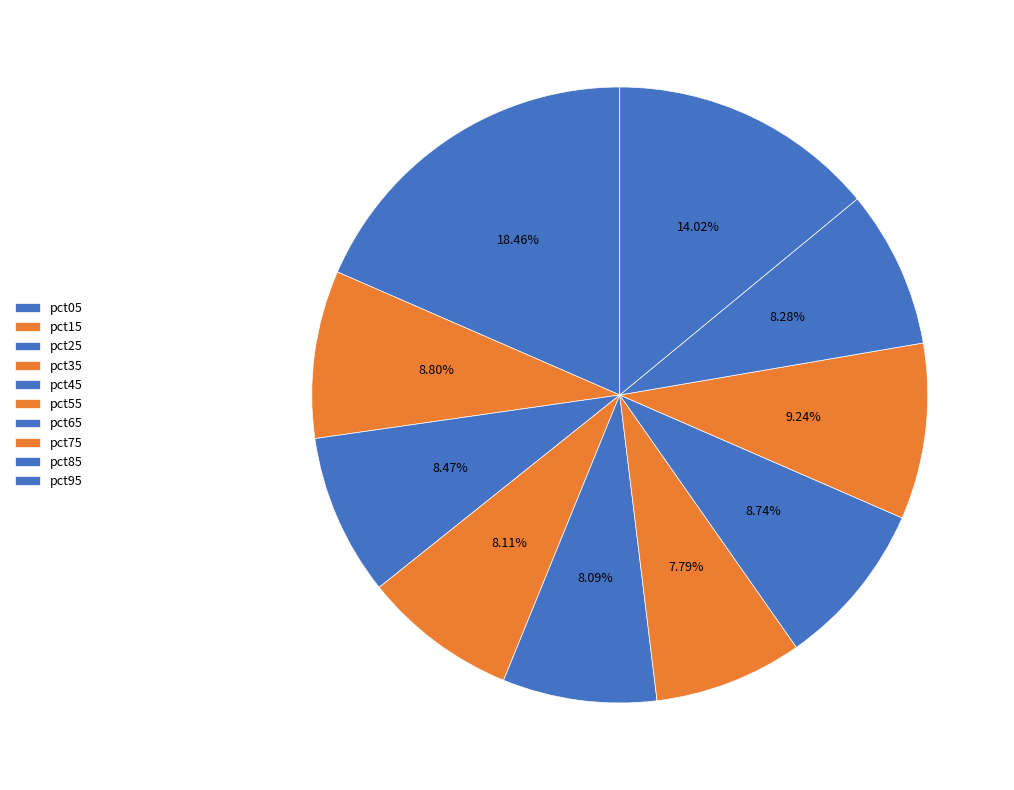

True or false: pct15 accounts for 23% of the total.

False